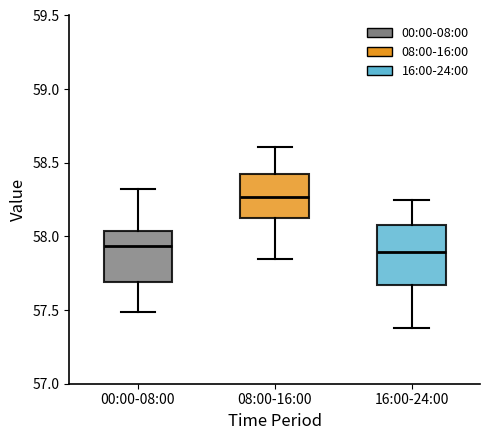

Which box is the tallest, from its lower edge to its upper edge?

16:00-24:00